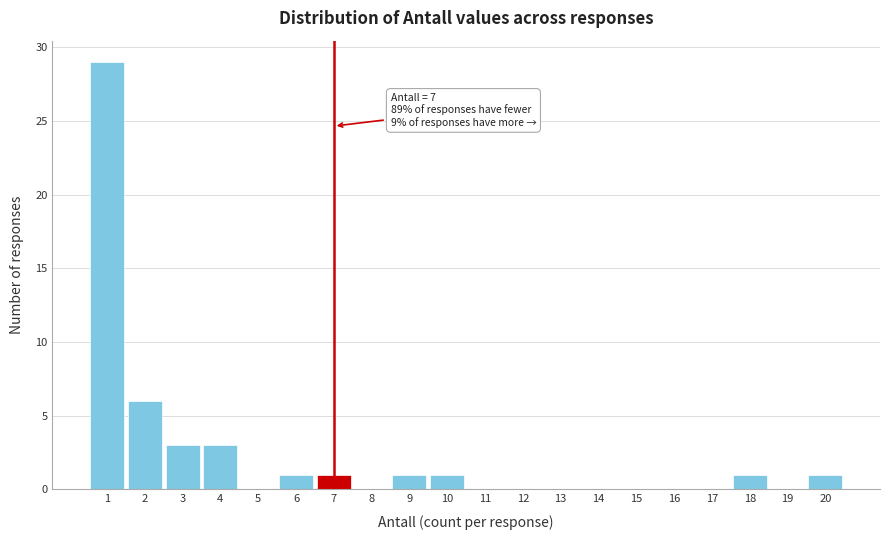

Reading left to right, extract all data points from this chart.

1=29	2=6	3=3	4=3	5=0	6=1	7=1	8=0	9=1	10=1	11=0	12=0	13=0	14=0	15=0	16=0	17=0	18=1	19=0	20=1